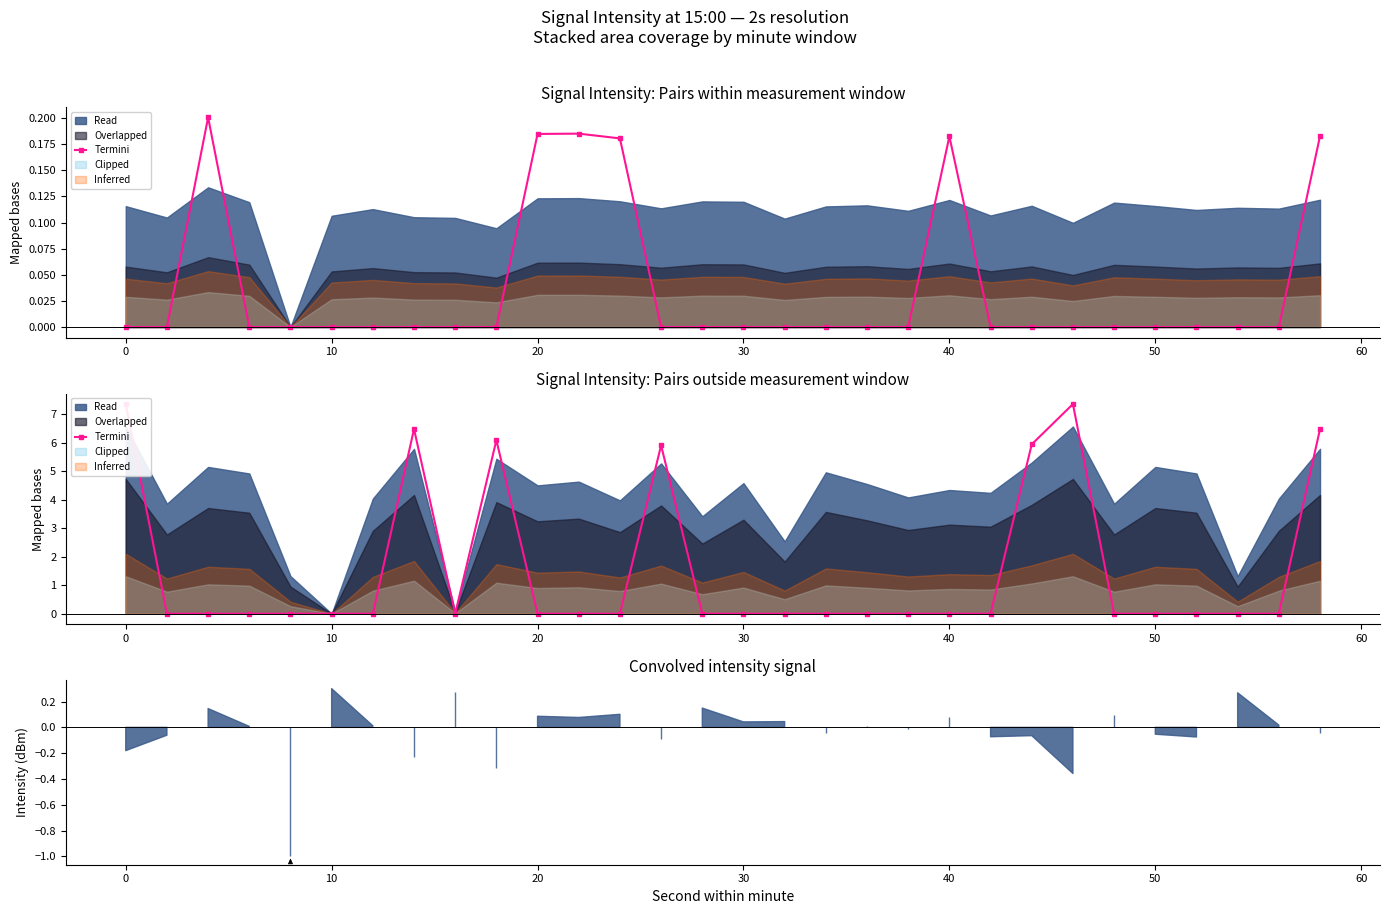

The chart shows a value of 0.0 at 0. True or false?

True